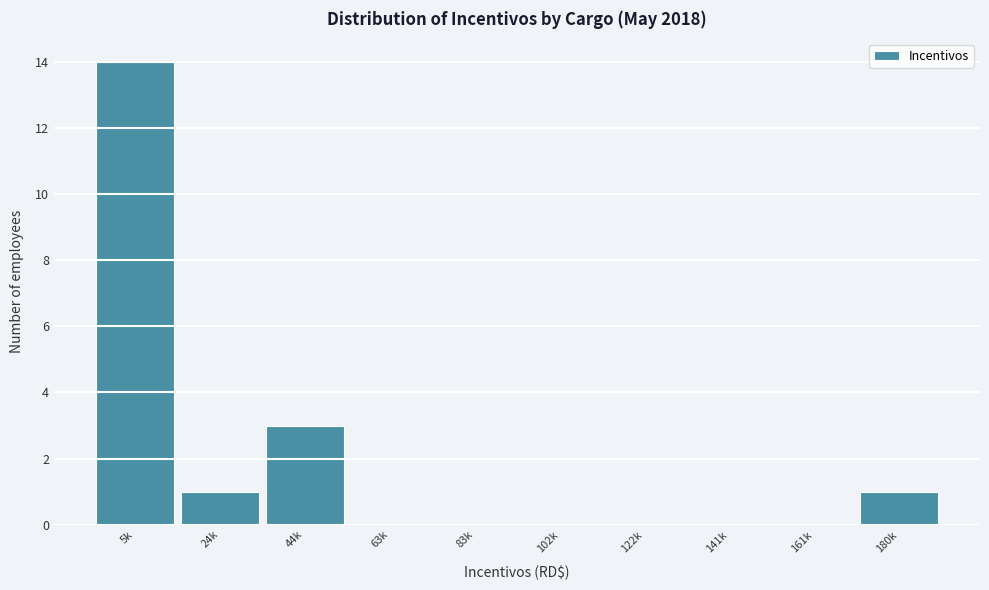

Reading left to right, what are all the values shown in this chart?

5k=14	24k=1	44k=3	63k=0	83k=0	102k=0	122k=0	141k=0	161k=0	180k=1